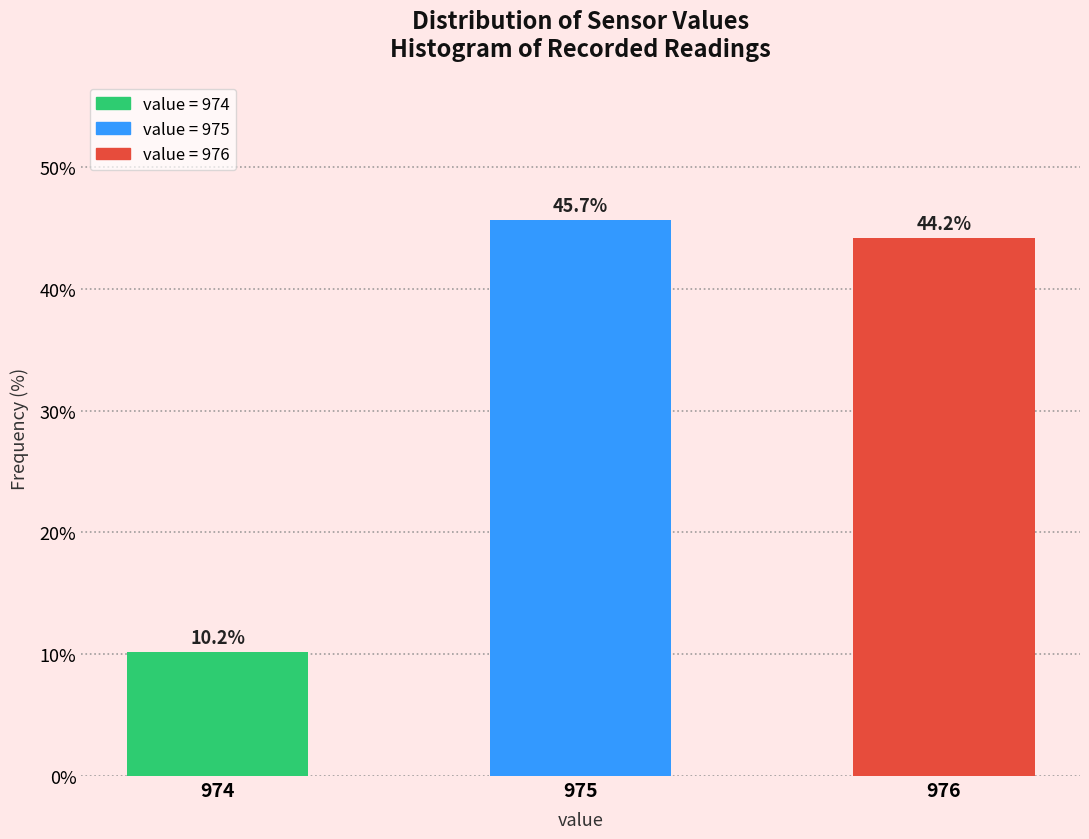

Reading left to right, transcribe all the data shown in this chart.

10.2	45.7	44.2